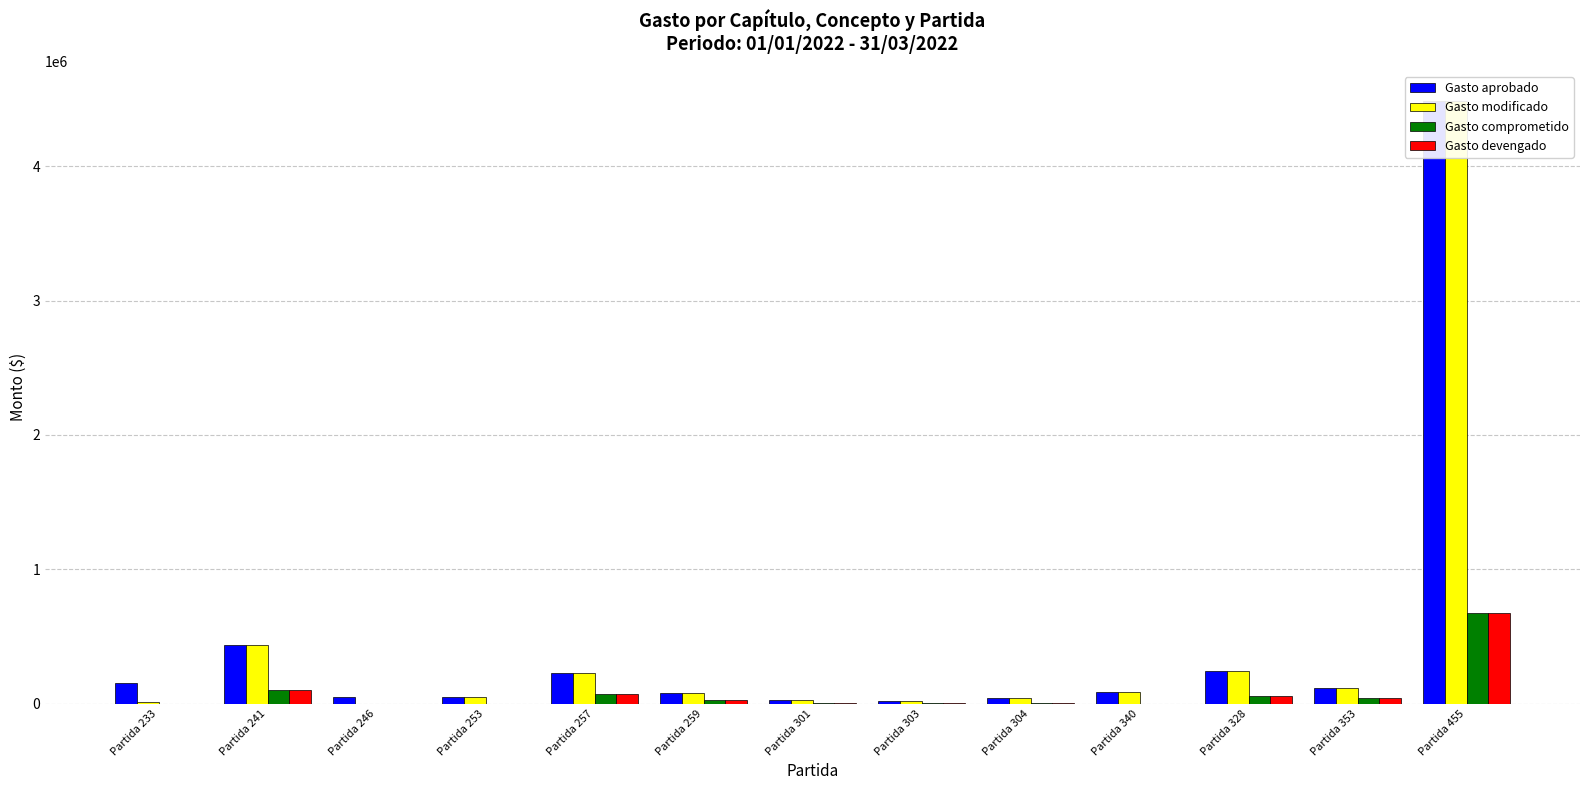

Rank the series by their maximum value, from highest to lowest.

Gasto aprobado, Gasto modificado, Gasto comprometido, Gasto devengado